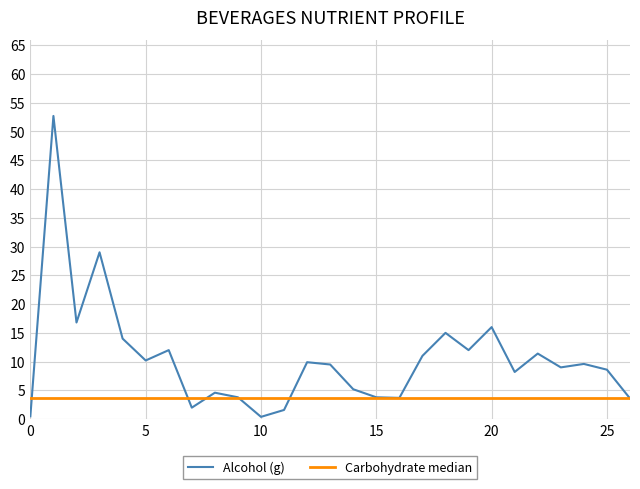

Which series has the largest total across all categories?

Alcohol (g)